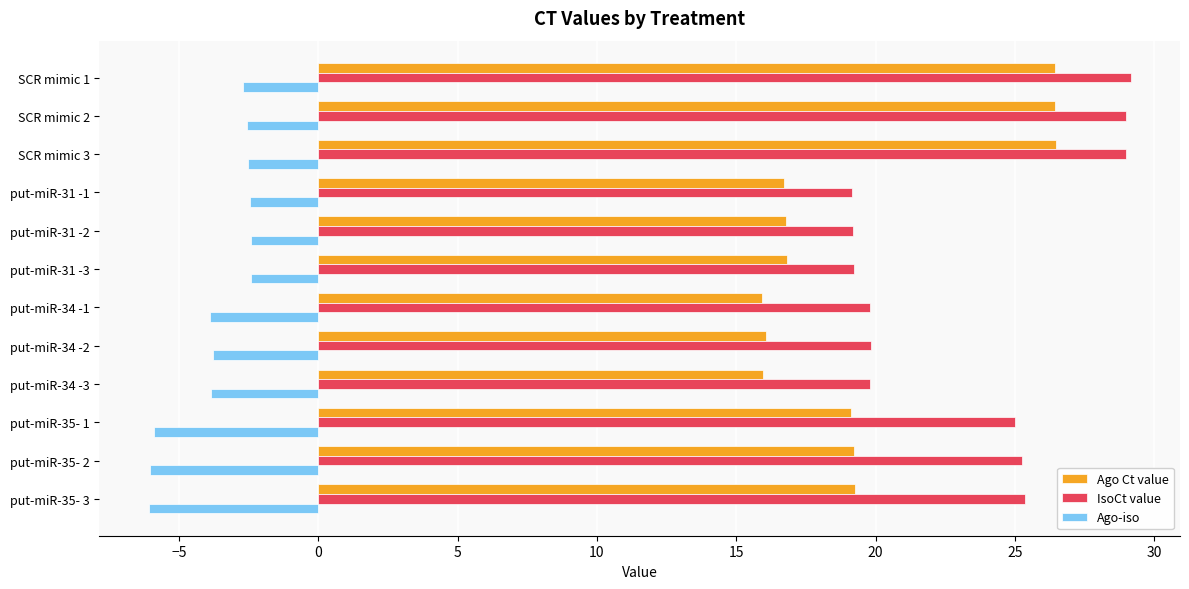

What are all the series names shown in the legend?

Ago Ct value, IsoCt value, Ago-iso